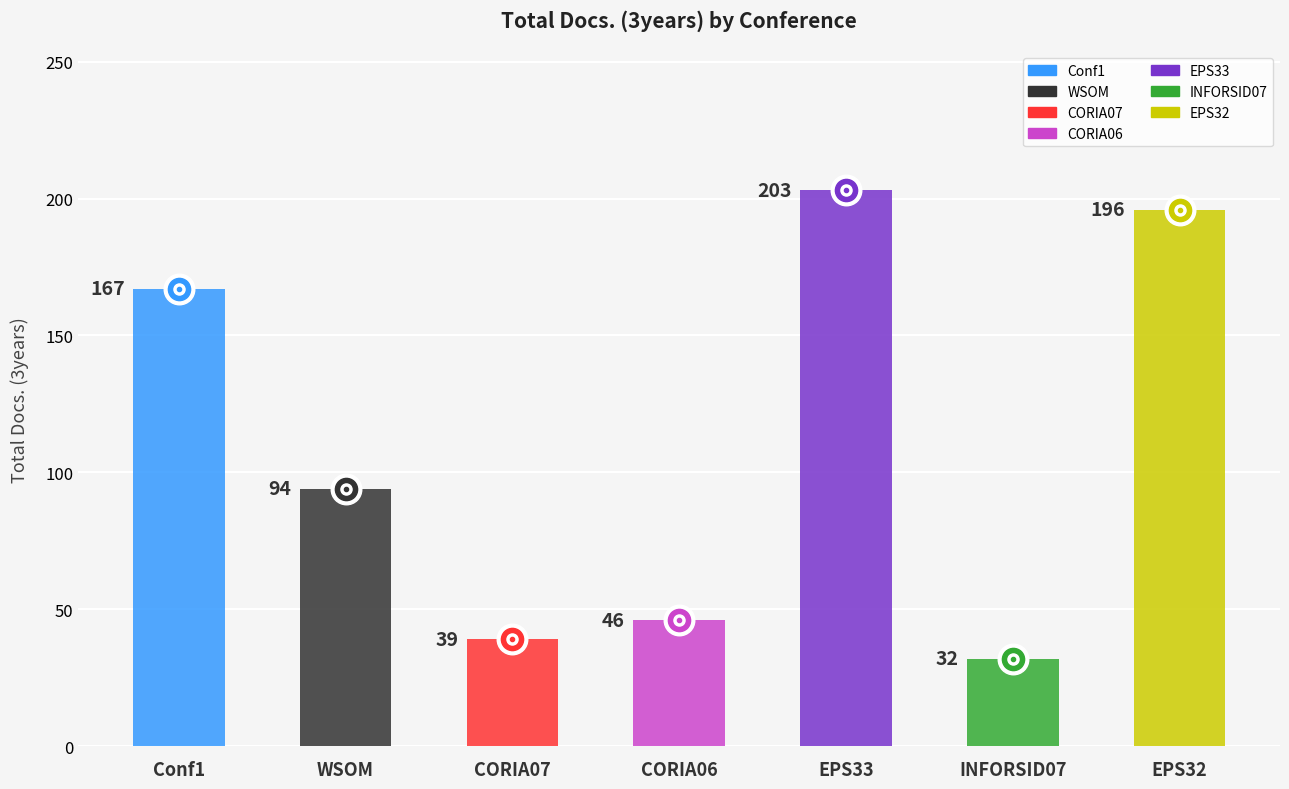

List the labels in order of Total Docs. (3years) value, largest first.

Rank 5, Rank 7, Rank 1, Rank 2, Rank 4, Rank 3, Rank 6